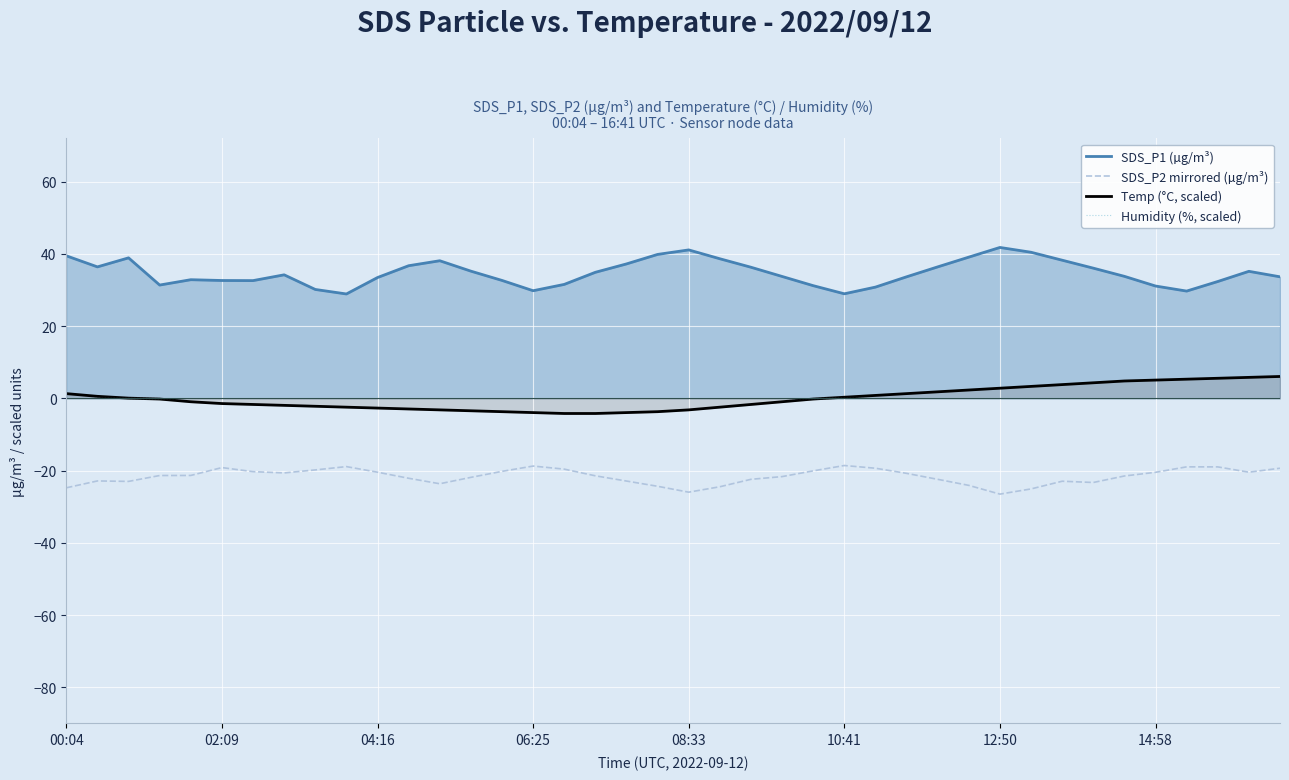

Is the value of SDS_P1 (µg/m³) at 18 greater than the value of Temp (°C, scaled) at 38?

Yes